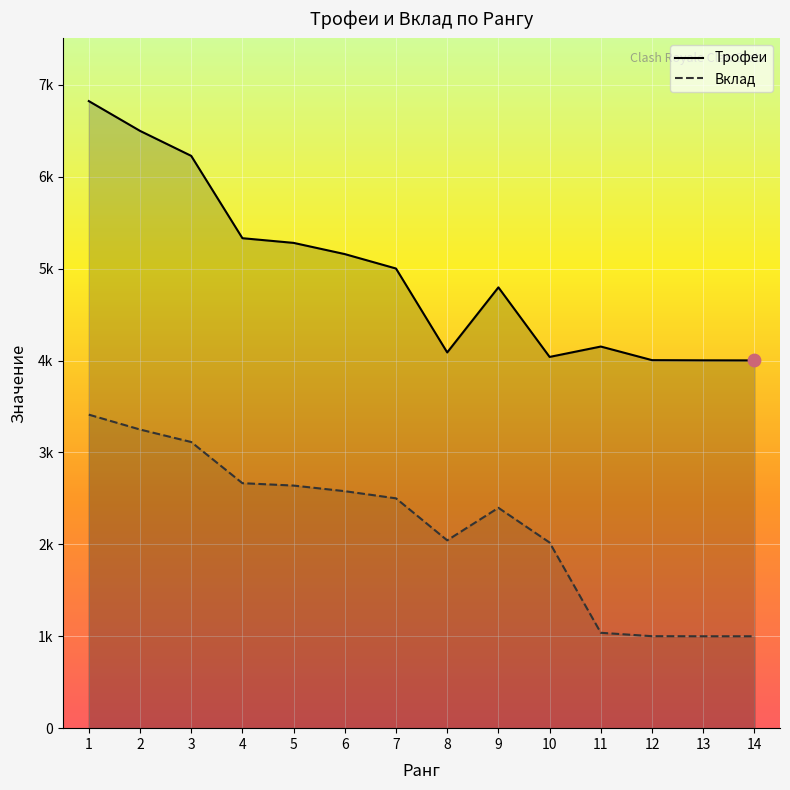

At which category is the sum across all series the highest?

1